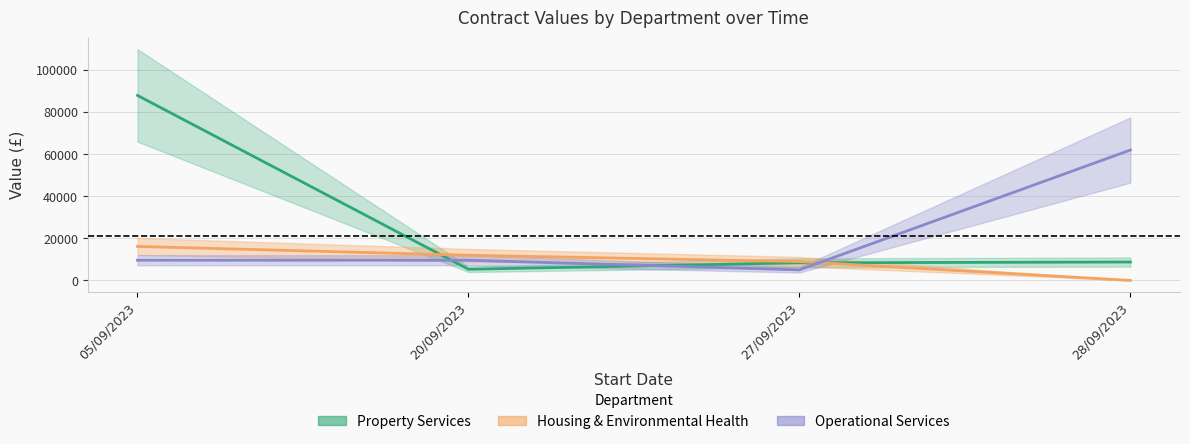

Reading left to right, extract all data points from this chart.

Property Services: 05/09/2023=87977	20/09/2023=5300	27/09/2023=8375	28/09/2023=8750
Housing & Environmental Health: 05/09/2023=16159	20/09/2023=11973	27/09/2023=8945	28/09/2023=0
Operational Services: 05/09/2023=9600	20/09/2023=9600	27/09/2023=5000	28/09/2023=62000